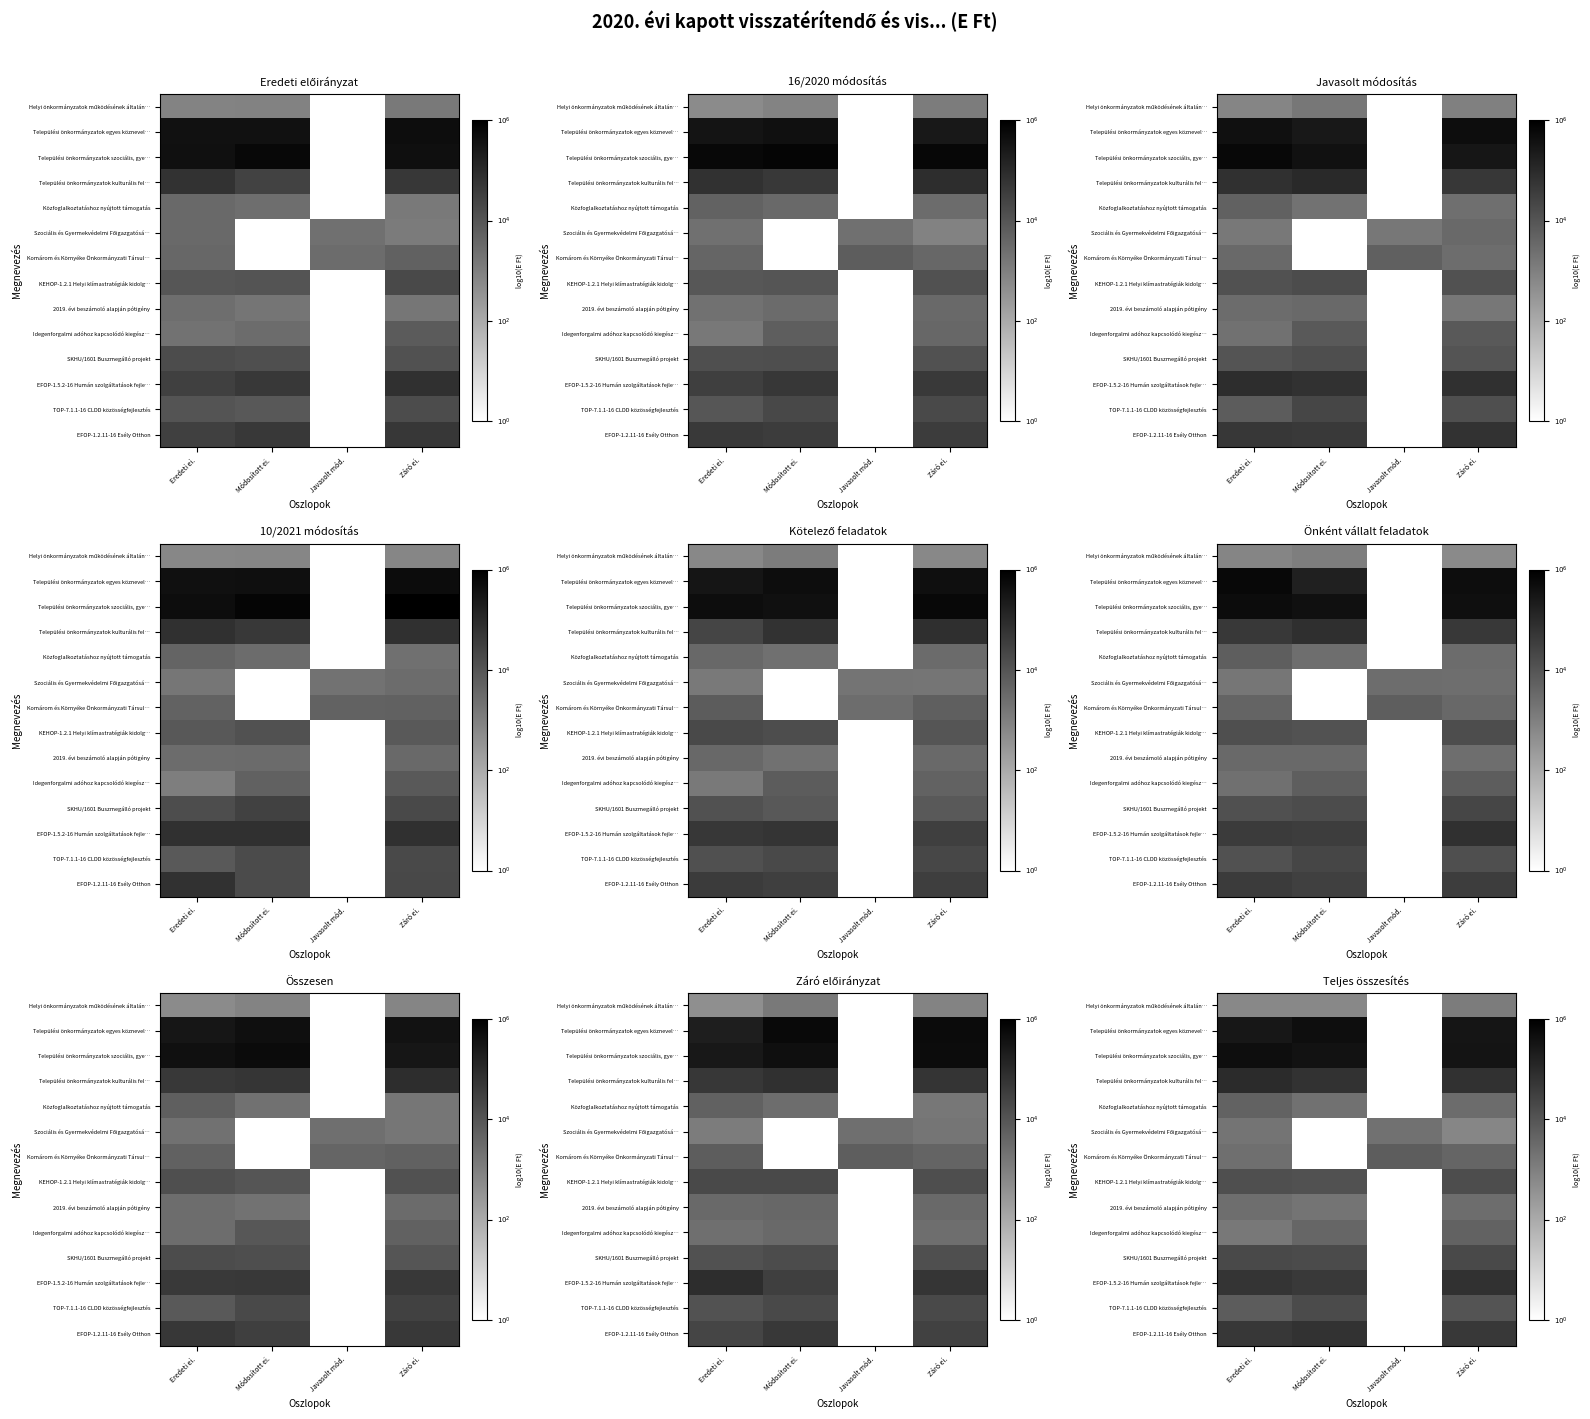

Between Eredeti ei. and Záró ei., which series saw the biggest shift?

Idegenforgalmi adóhoz kapcsolódó kiegész…